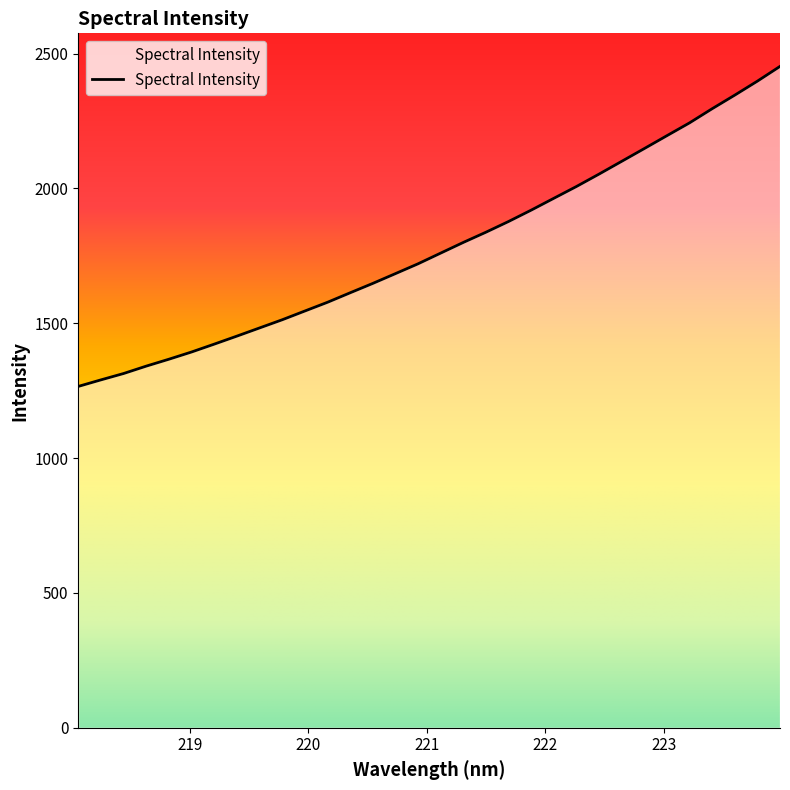

What is the smallest value displayed?

1265.9